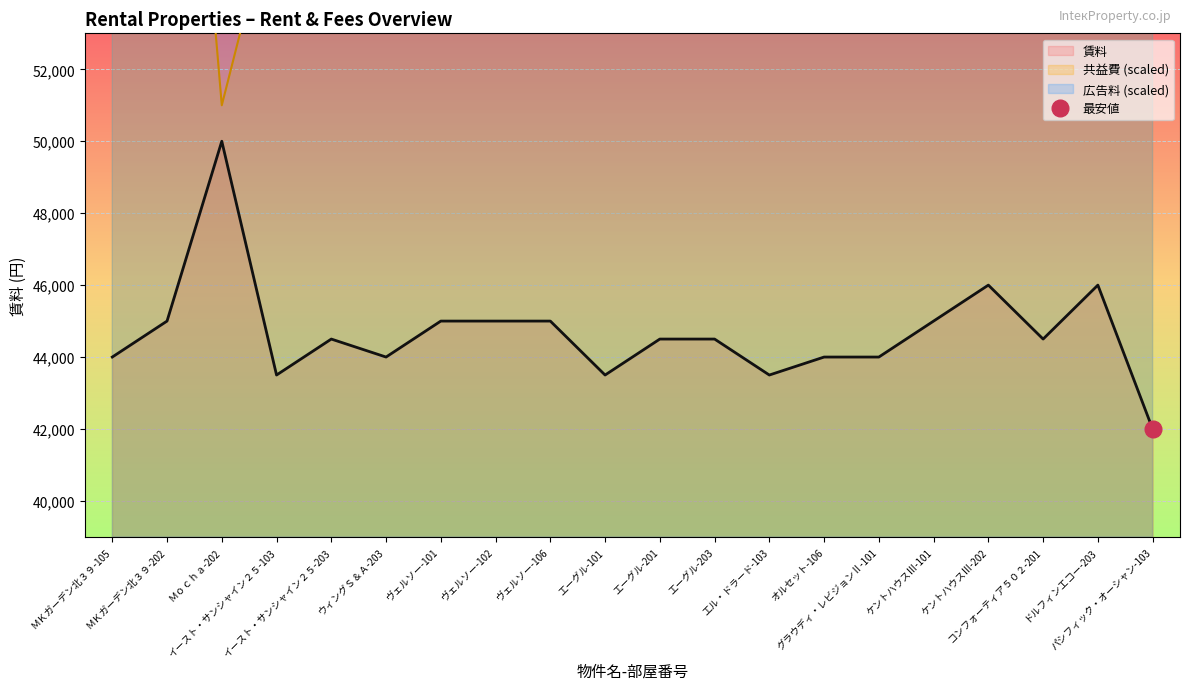

Between コンフォーティア５０２-201 and ケントハウスⅢ-202, which is larger?

ケントハウスⅢ-202